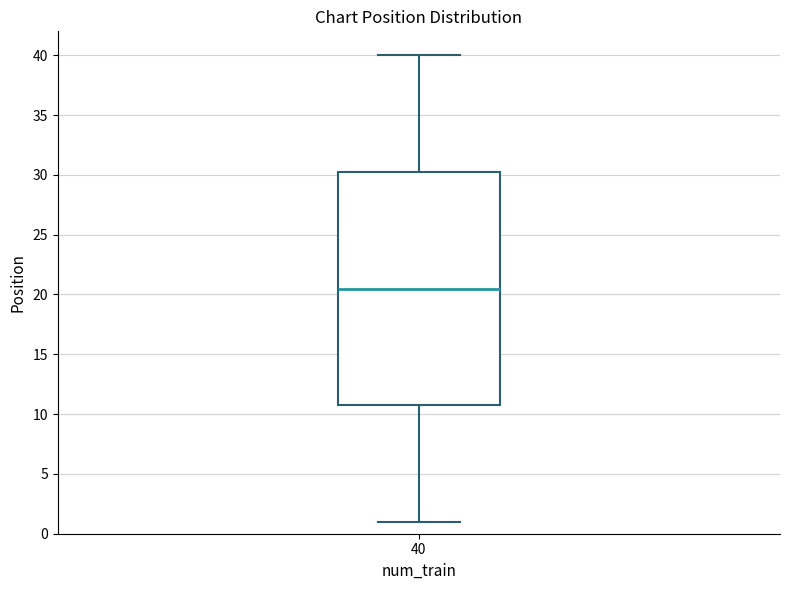

Read this box plot against the y-axis: the position of the median line, the range covered by the box, and the ends of both whiskers. The values are not printed on the chart, so give them approximately, as read against the axis.

median 20.5, box 11.0 to 30.5, whiskers 1.0 to 40.0